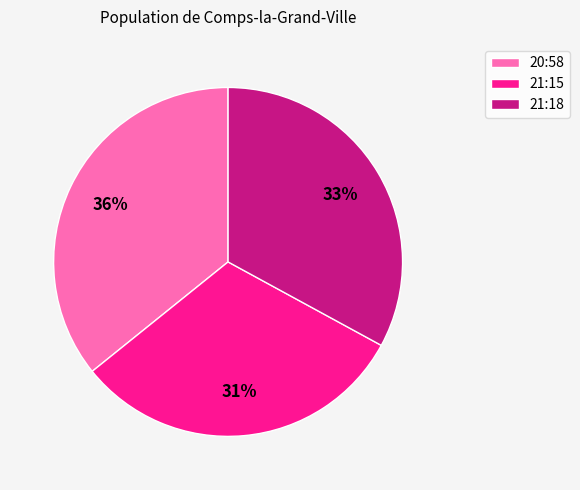

Is it true that 20:58 is 41% of the pie?

False